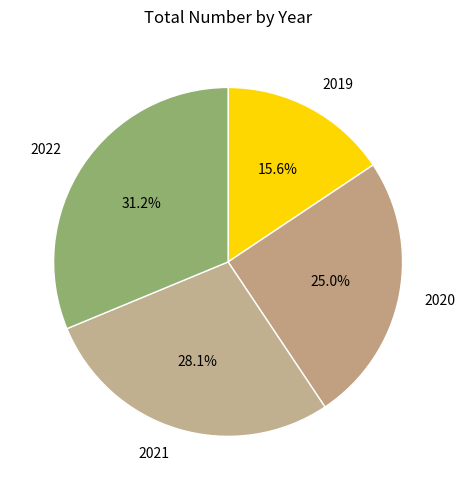

The 2022 slice represents 17% of the pie. True or false?

False